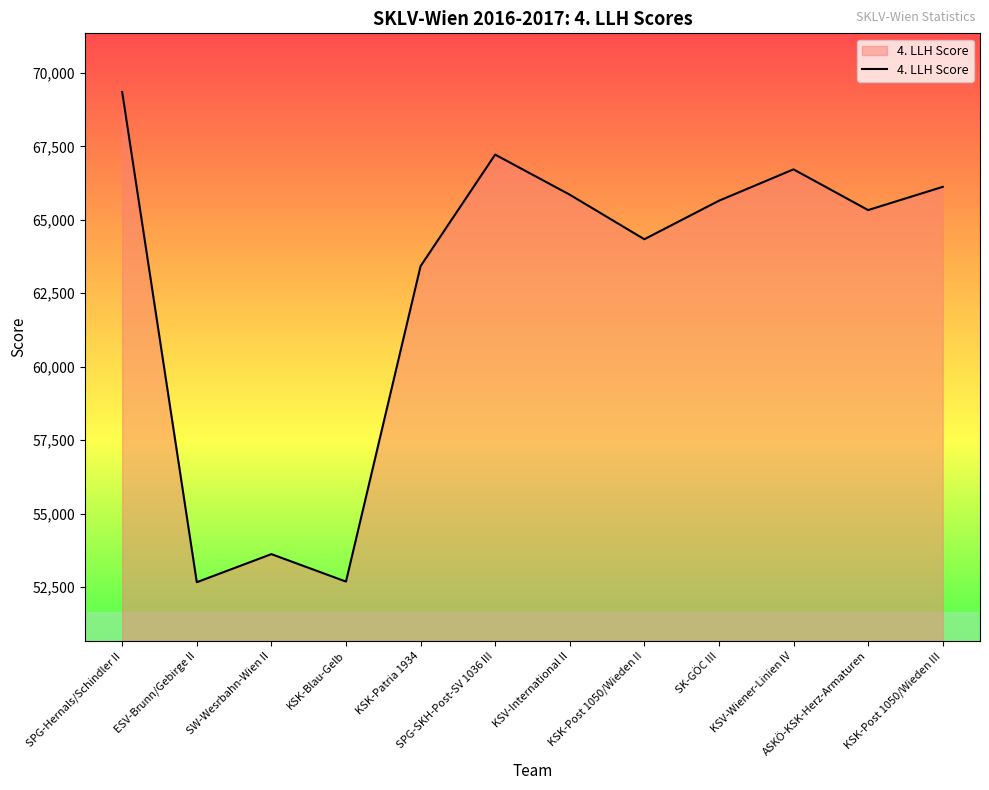

The chart shows a value of 65651 at SK-GÖC III. True or false?

True